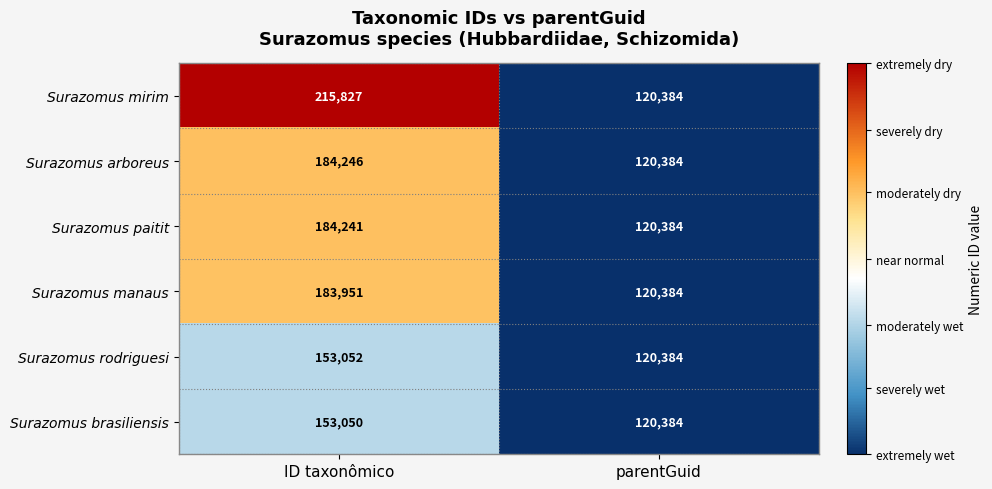

List the series in order of their peak value, highest first.

Surazomus mirim, Surazomus arboreus, Surazomus paitit, Surazomus manaus, Surazomus rodriguesi, Surazomus brasiliensis